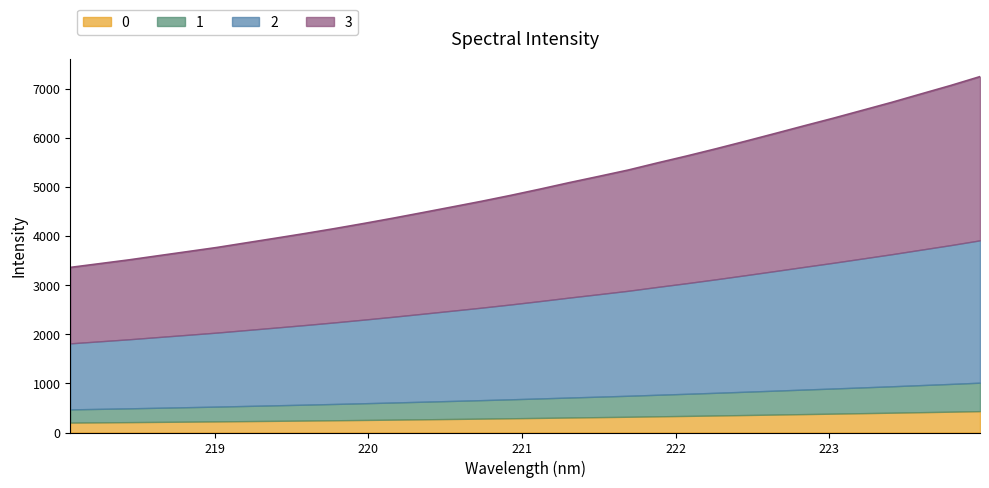

What is the lowest value of the 0 series?

201.8